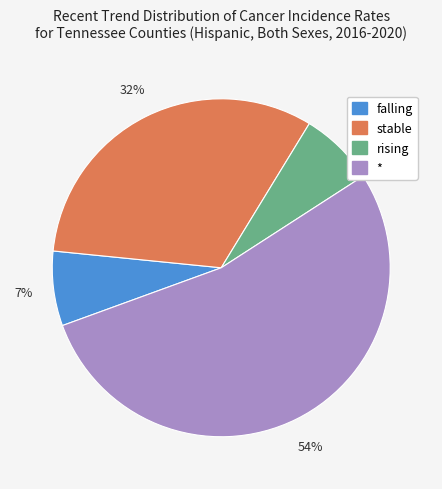

To the nearest percent, what is the average slice percentage?

25%